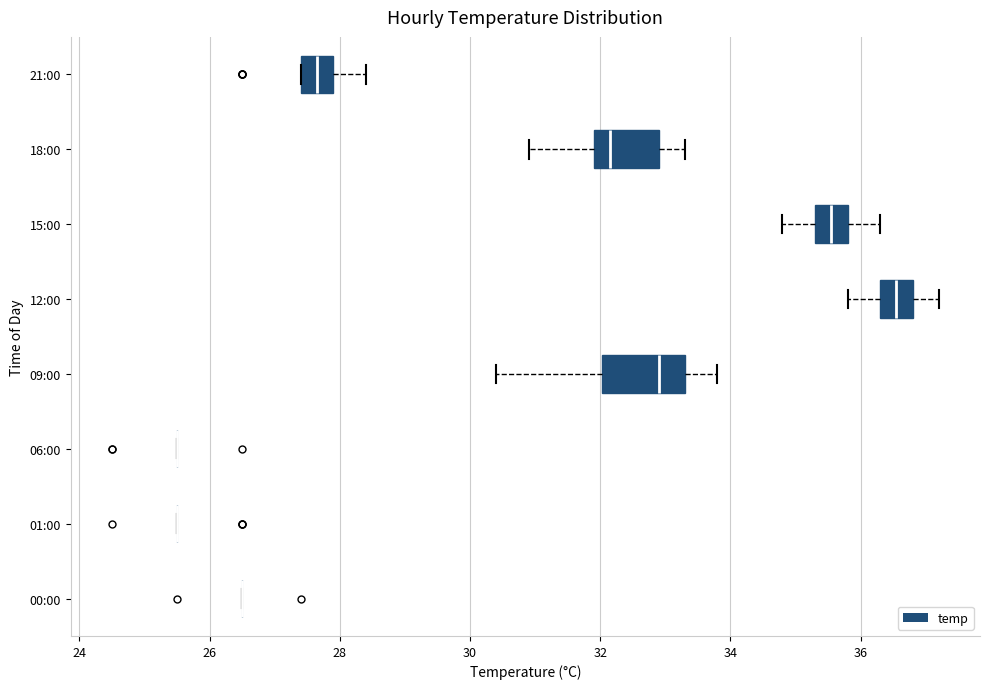

Which box is the widest, from its left edge to its right edge?

09:00